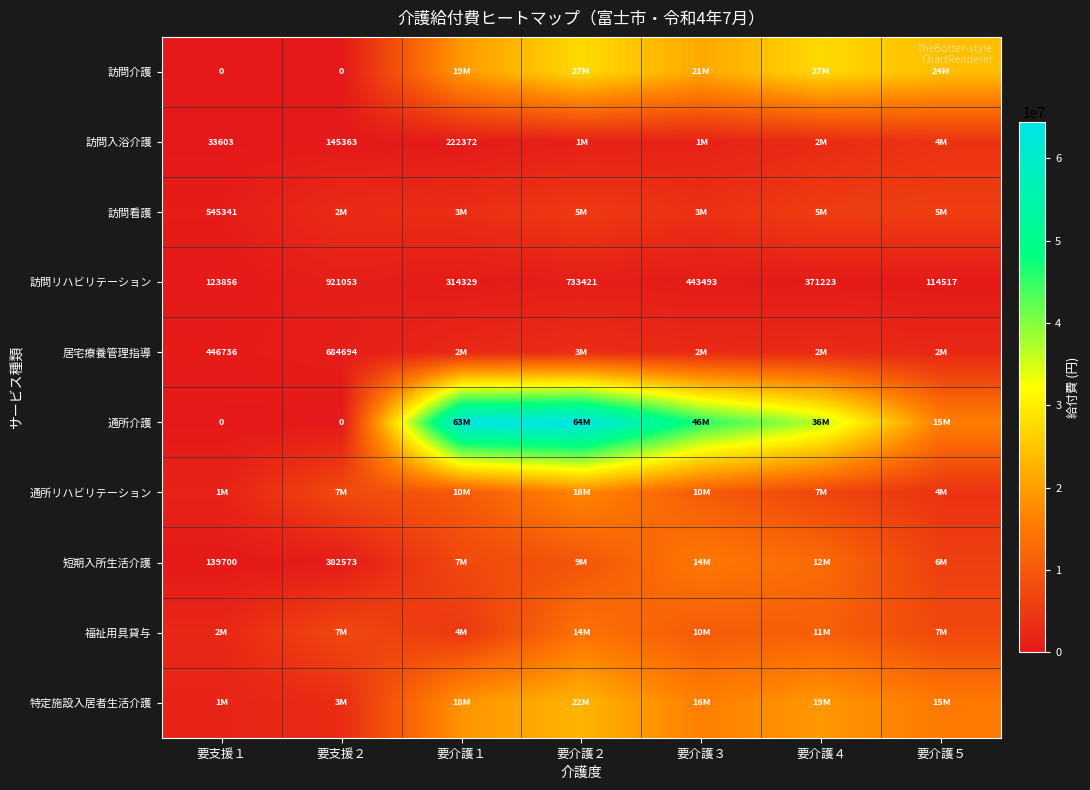

What is the maximum value for 訪問リハビリテーション?

921053